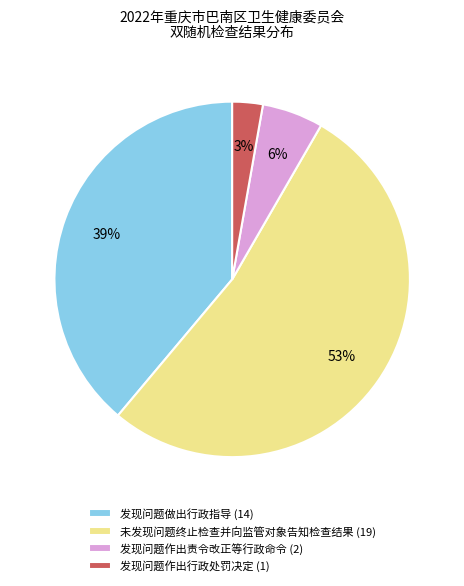

To the nearest percent, what is the average slice percentage?

25%